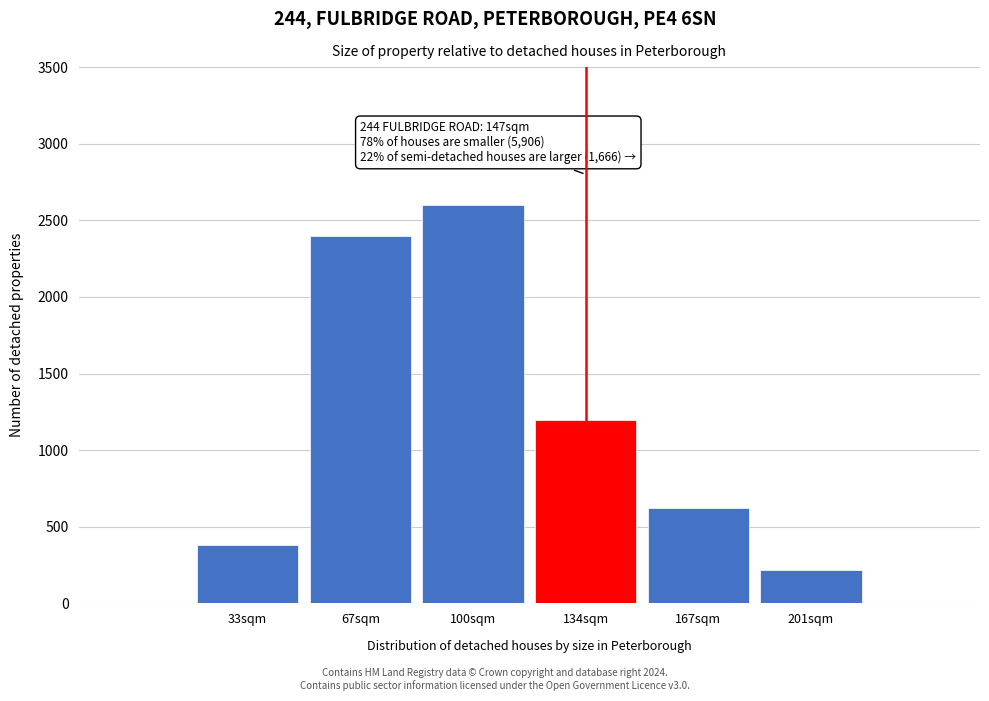

Reading left to right, list all the values displayed in this chart.

33sqm=380	67sqm=2400	100sqm=2600	134sqm=1200	167sqm=620	201sqm=220